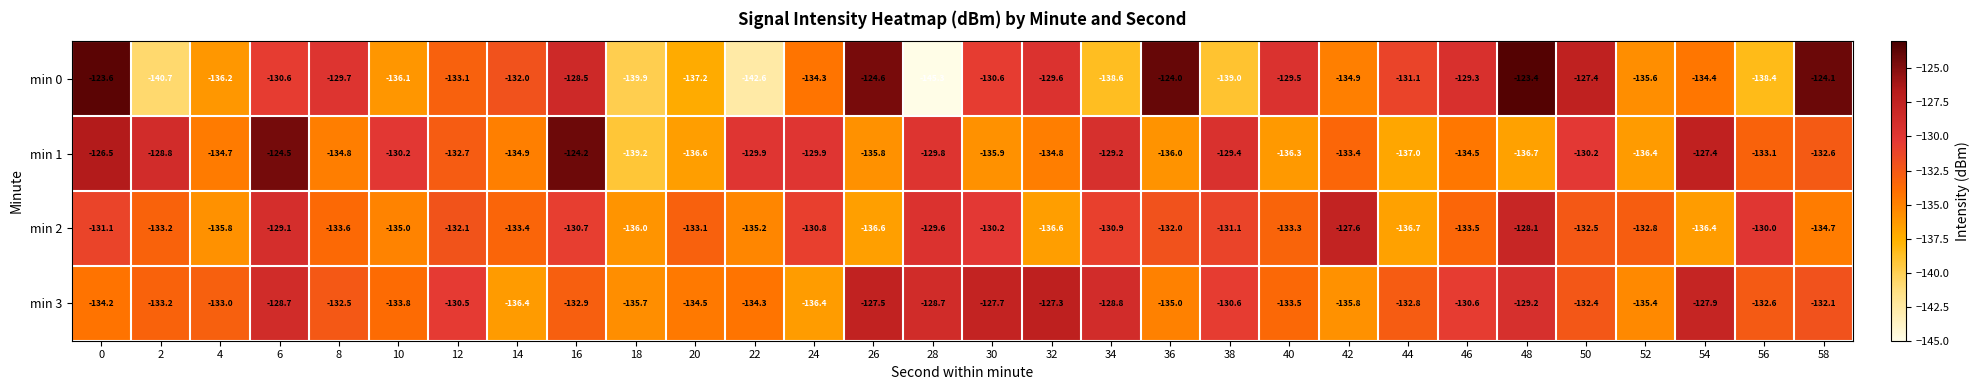

What is the difference between the min 3 values at 4 and 6?

0.6